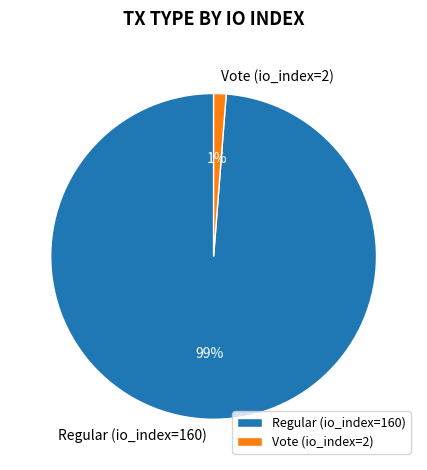

Between Regular (io_index=160) and Vote (io_index=2), which is larger?

Regular (io_index=160)